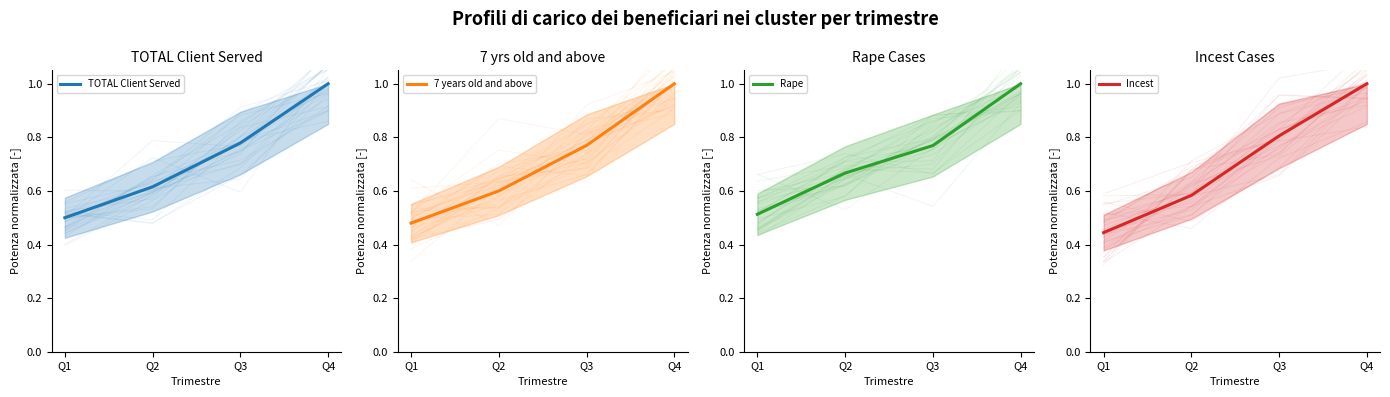

Where do Rape and 7 years old and above first cross each other?

Q2 and Q3